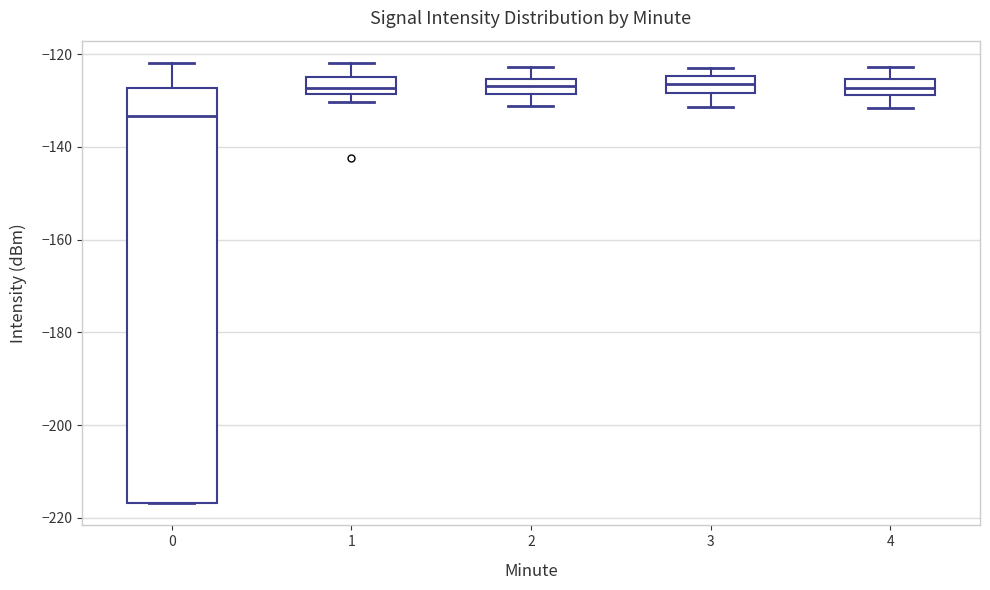

Which box's median line is the lowest?

0